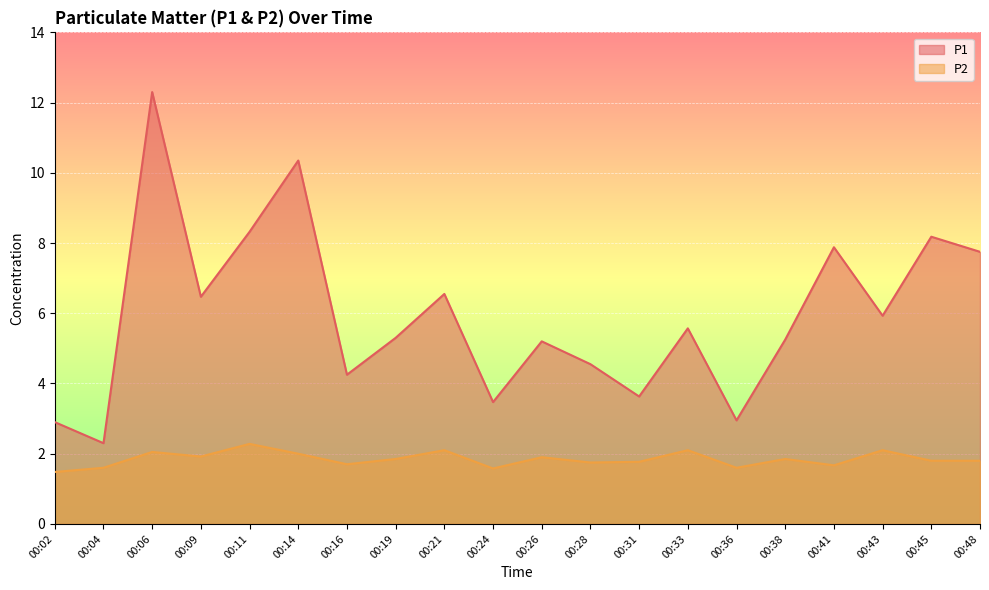

What are all the series names shown in the legend?

P1, P2